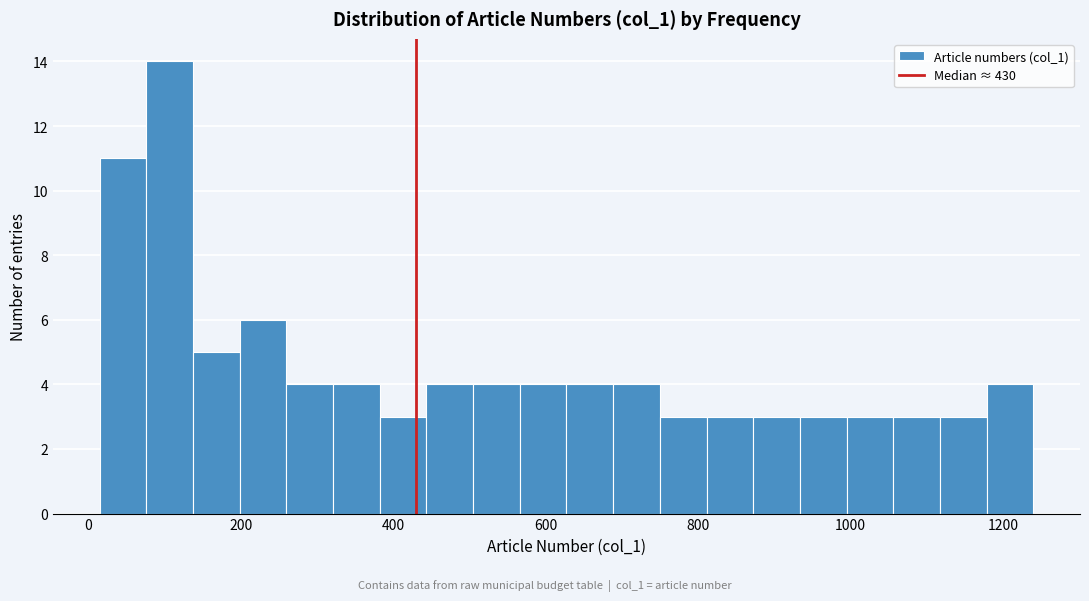

Read against the x-axis, roughly where is the centre of the tallest bar?

100